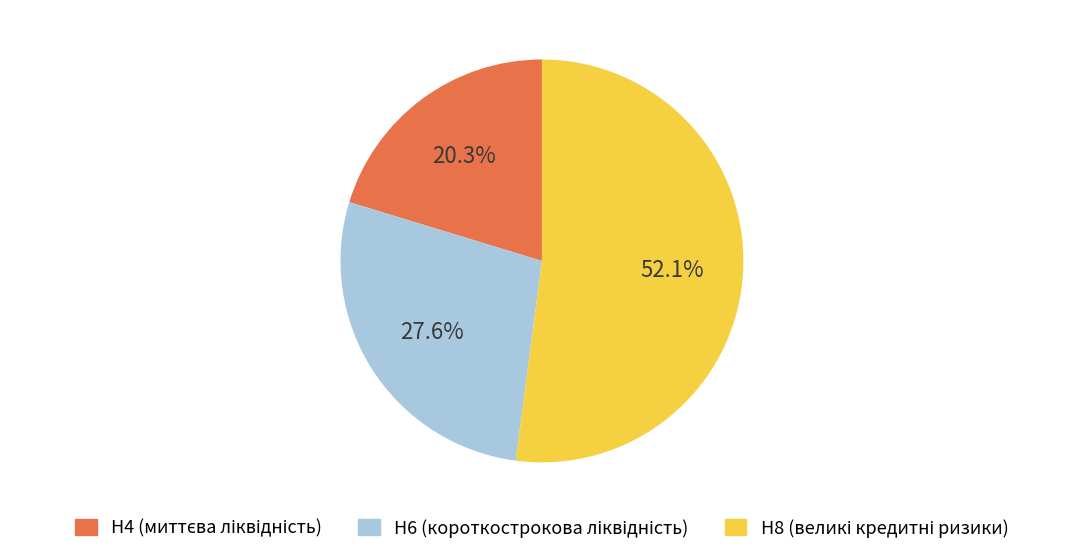

Is there a majority slice in this chart?

Yes